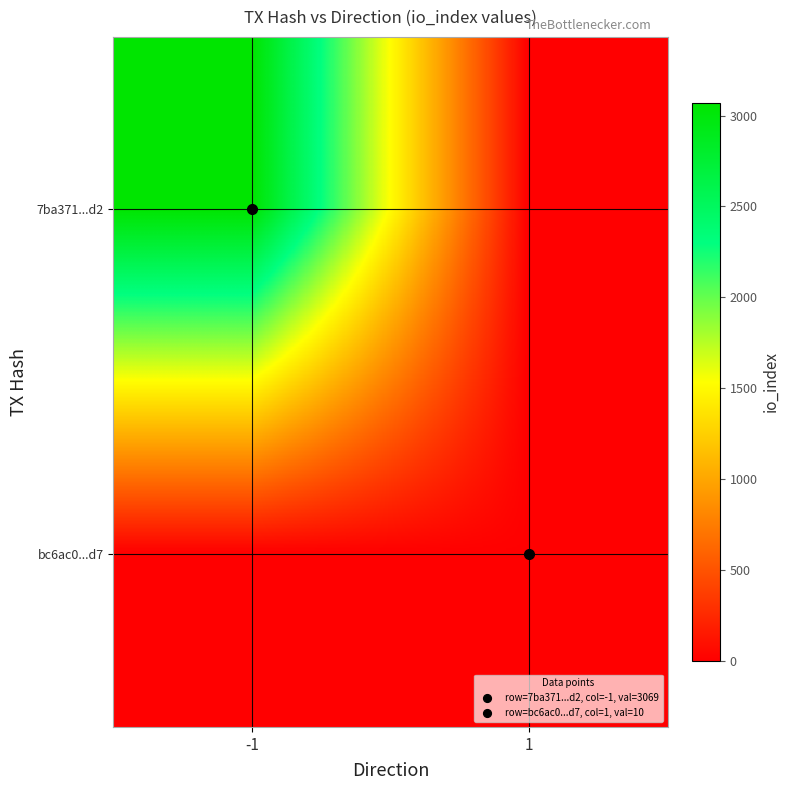

What is the maximum value shown in the chart?

3069